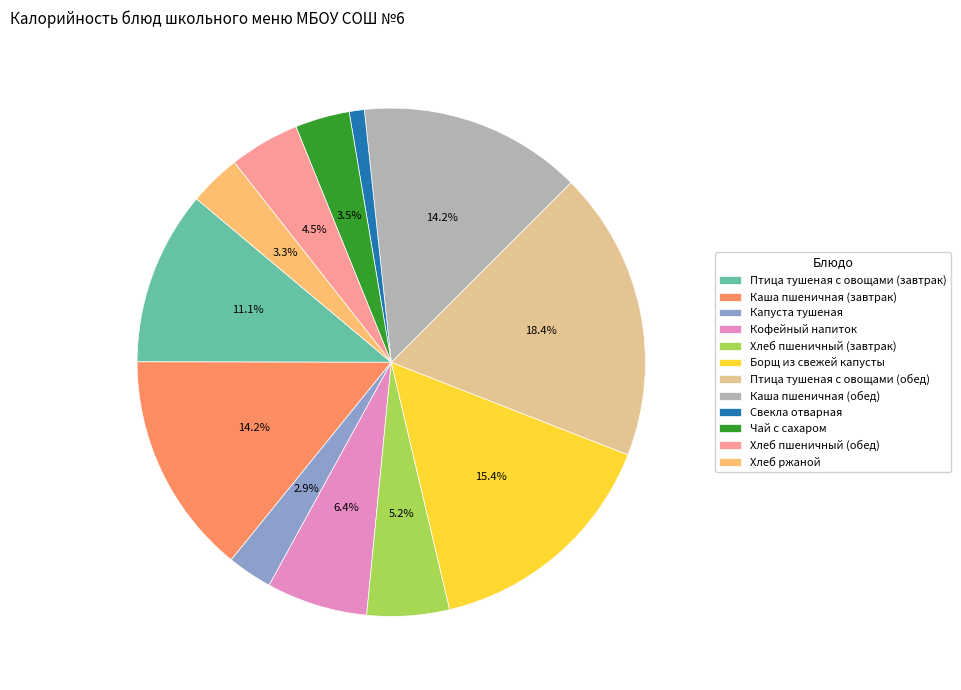

How many slices are in this pie chart?

12